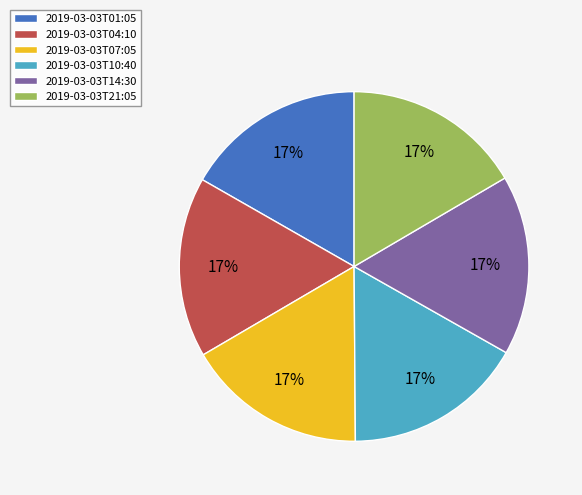

What percentage is the 2019-03-03T21:05 slice, to the nearest percent?

17%